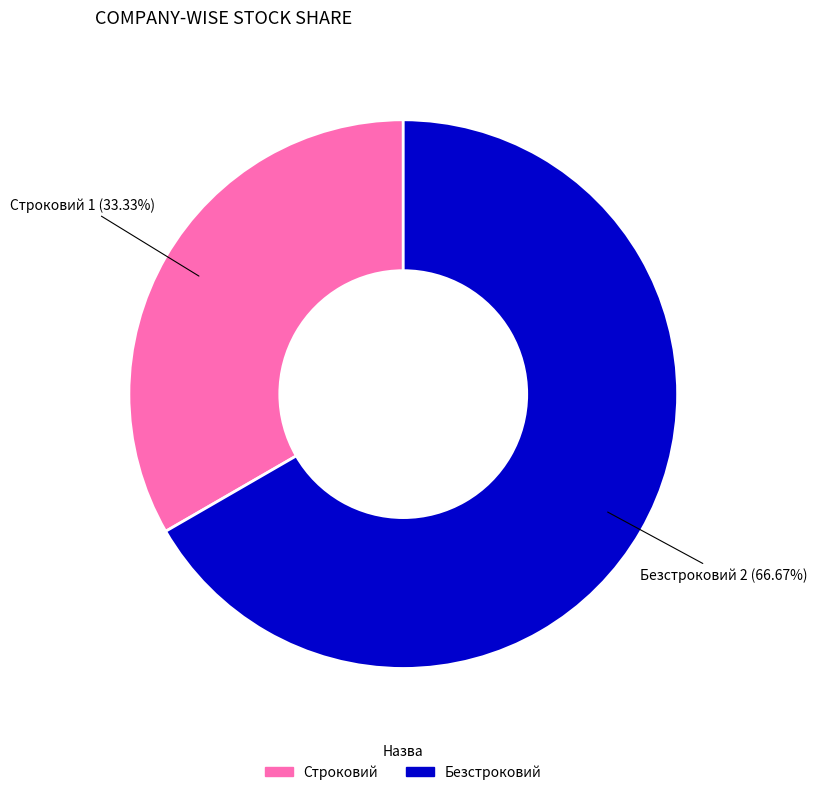

Is there a majority slice in this chart?

Yes